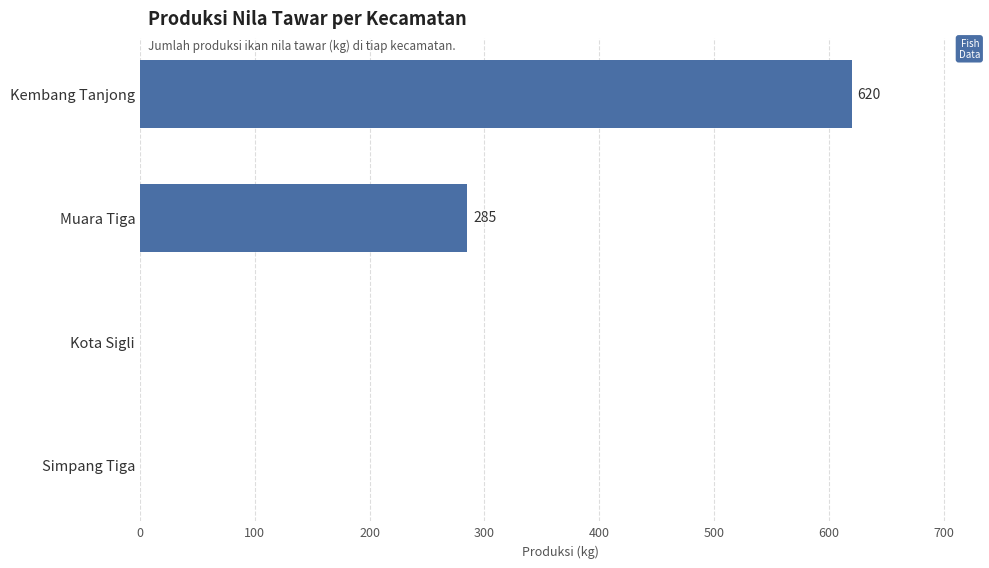

Count the number of data series in this chart.

1